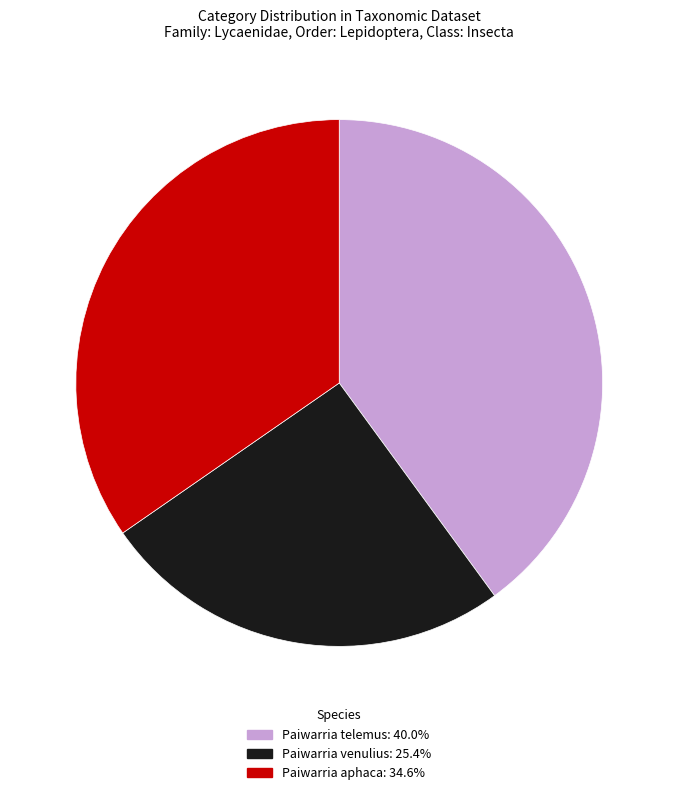

Which slice is the largest?

Paiwarria telemus